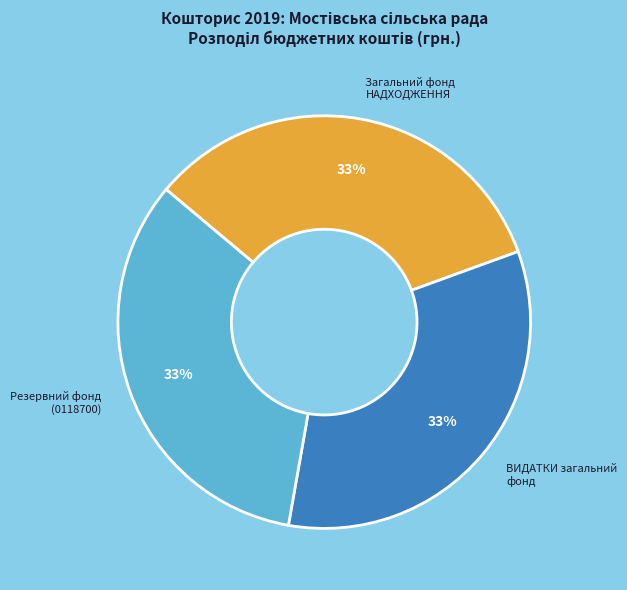

To the nearest percent, what is the average slice percentage?

33%